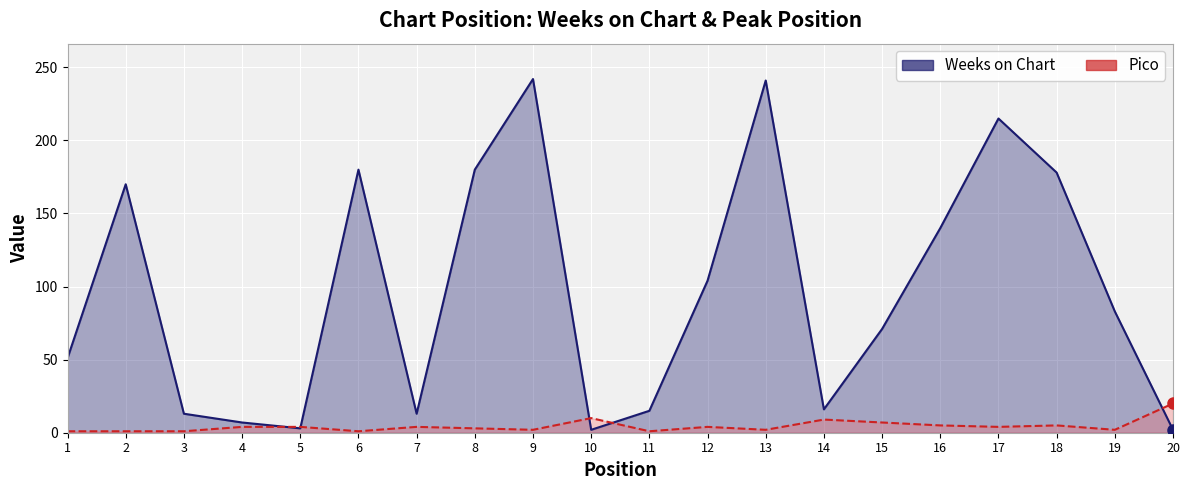

Is it true that Pico equals 4 at 12?

True